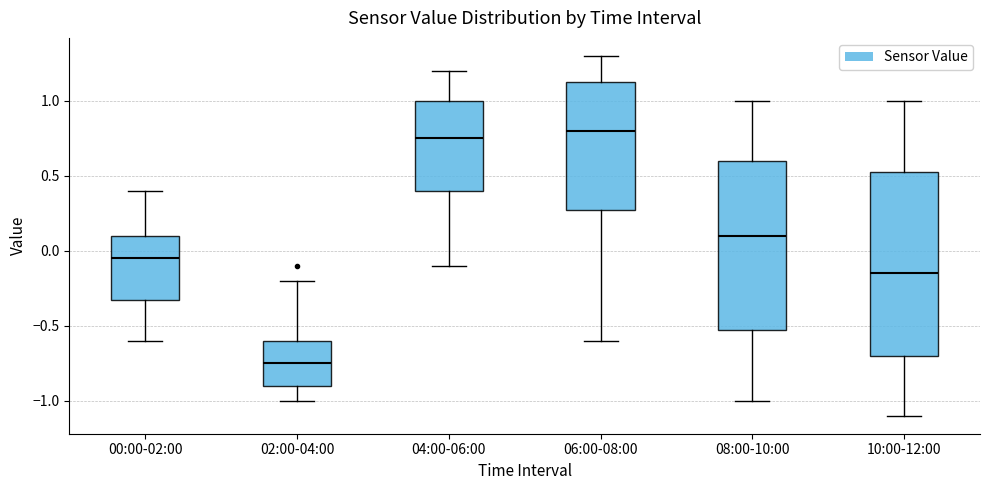

Reading left to right, transcribe this box plot: for each box, give where its median line is, the range the box spans, and where its two whiskers end, as read against the y-axis. The values are not printed on the chart, so give them approximately, as read against the axis.

00:00-02:00: median -0.05, box -0.30 to 0.10, whiskers -0.60 to 0.40
02:00-04:00: median -0.75, box -0.90 to -0.60, whiskers -1.00 to -0.20
04:00-06:00: median 0.75, box 0.40 to 1.00, whiskers -0.10 to 1.20
06:00-08:00: median 0.80, box 0.30 to 1.15, whiskers -0.60 to 1.30
08:00-10:00: median 0.10, box -0.50 to 0.60, whiskers -1.00 to 1.00
10:00-12:00: median -0.15, box -0.70 to 0.55, whiskers -1.10 to 1.00